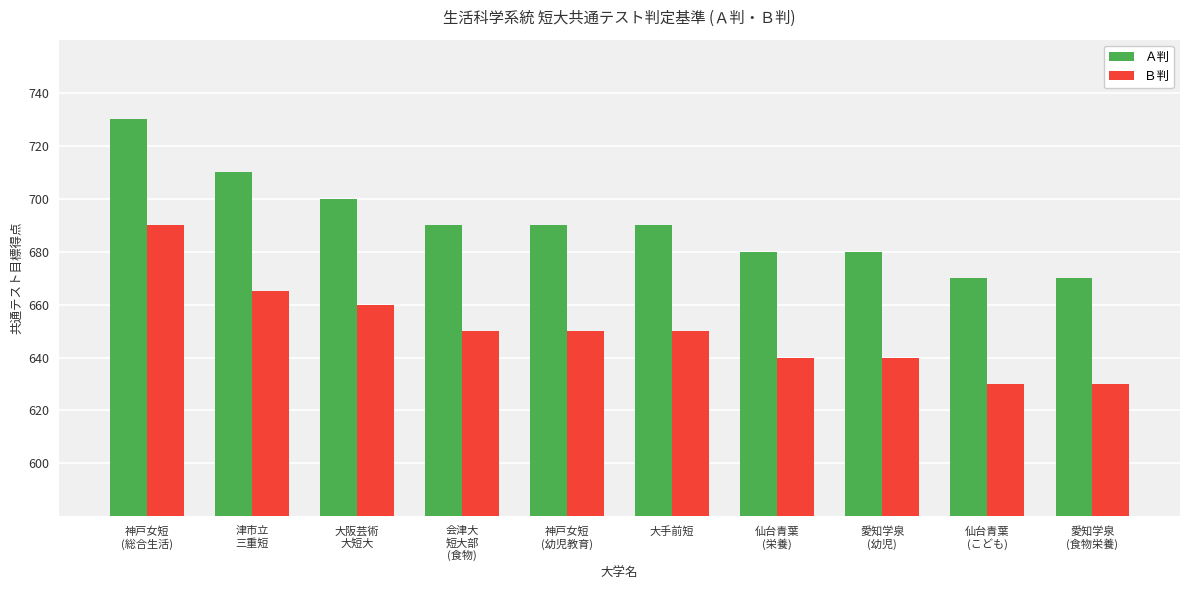

Reading left to right, list all the values displayed in this chart.

Ａ判: 730	710	700	690	690	690	680	680	670	670
Ｂ判: 690	665	660	650	650	650	640	640	630	630